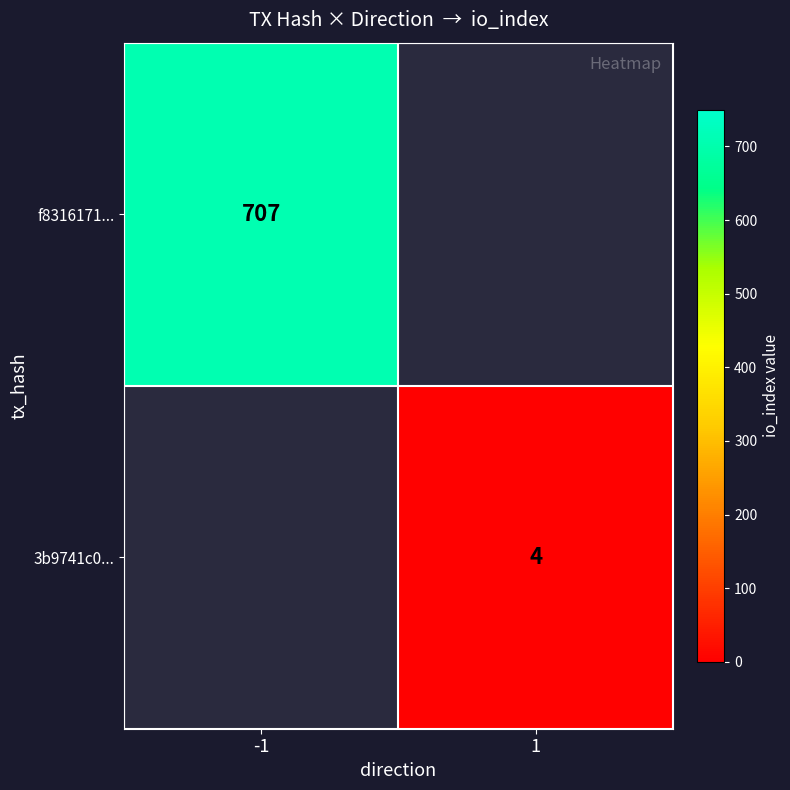

The value of 3b9741c0... at 1 is 2. True or false?

False